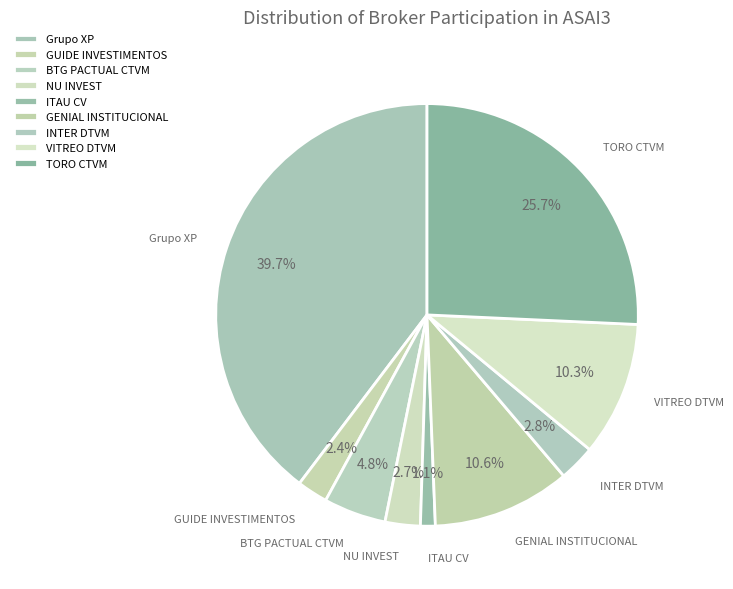

Which category has the biggest portion of the pie?

Grupo XP